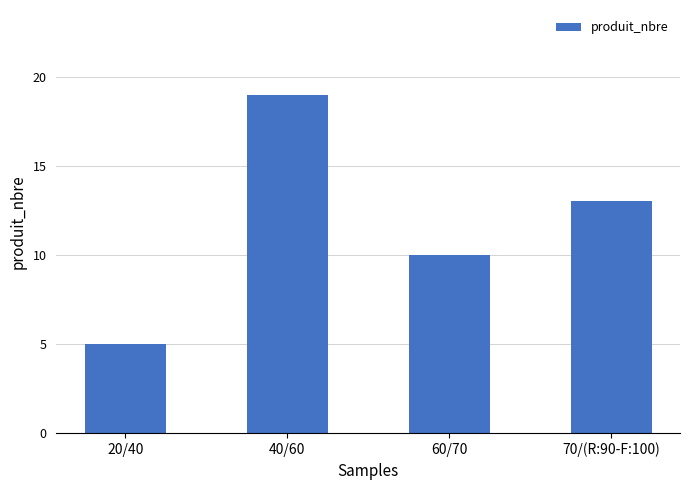

What value does the data have at 70/(R:90-F:100)?

13